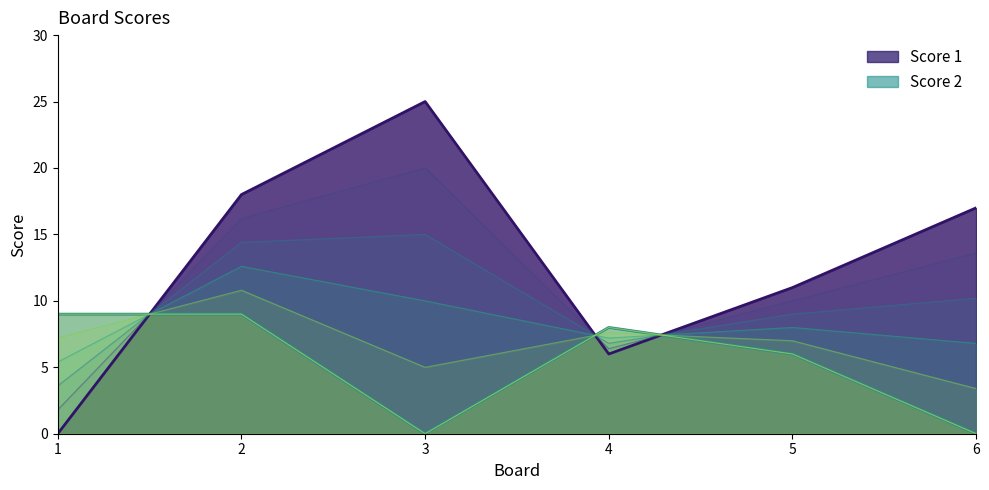

Is it true that Score 2 equals 8 at 4?

True